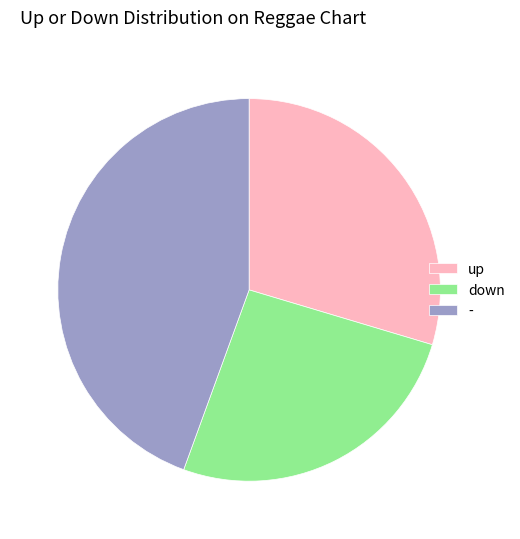

Which category has the smallest portion of the pie?

down